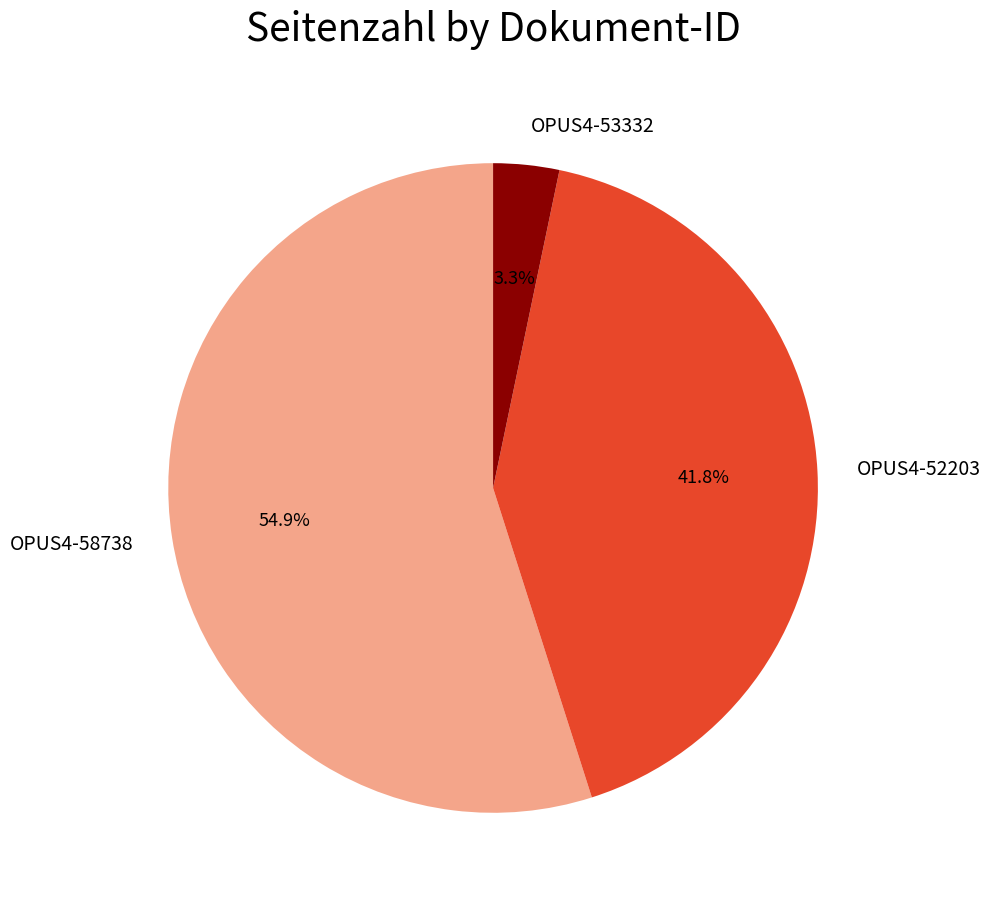

True or false: OPUS4-53332 accounts for 3% of the total.

True